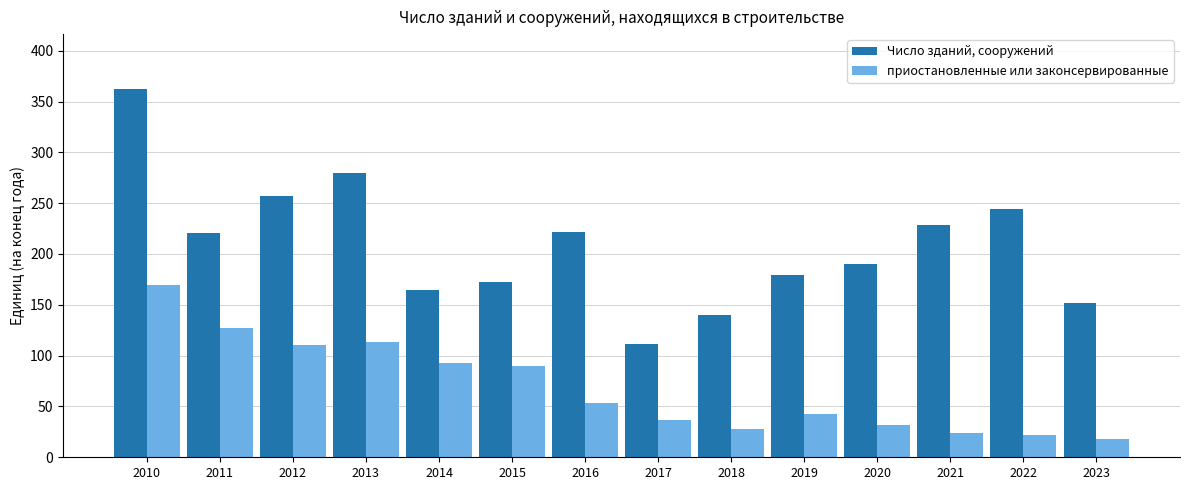

What is the total value across all series at 2010?

531